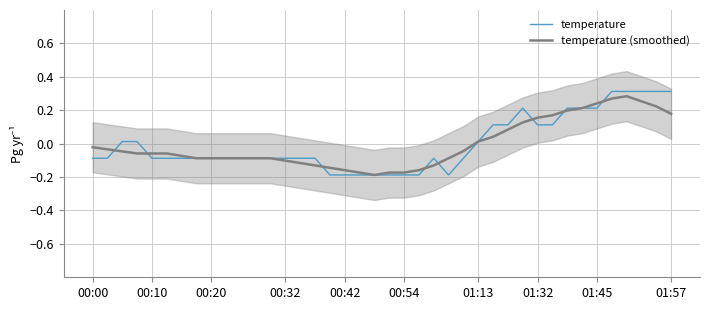

Between 14 and 20, which is larger?

14